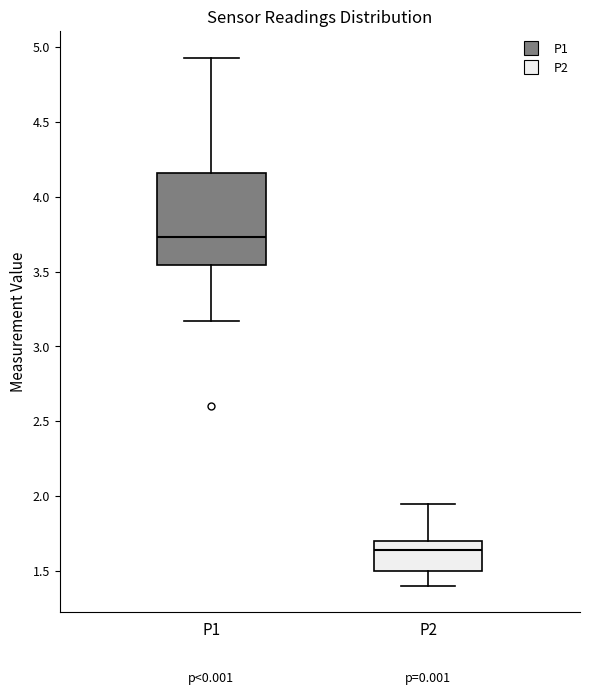

Where does the upper whisker of the box for P2 end on the y-axis? The values are not printed on the chart, so give them approximately, as read against the axis.

1.95